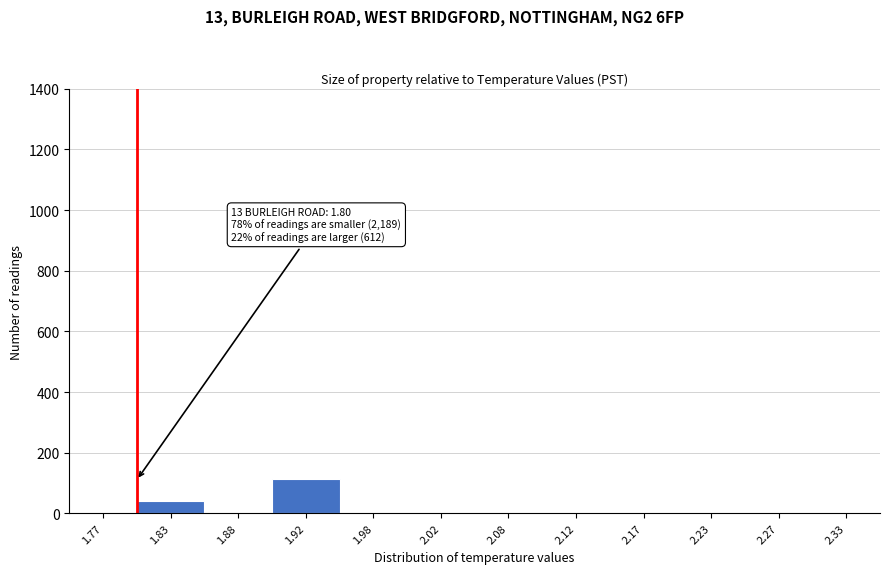

Over which range of the x-axis is the bar tallest?

1.90 to 1.95